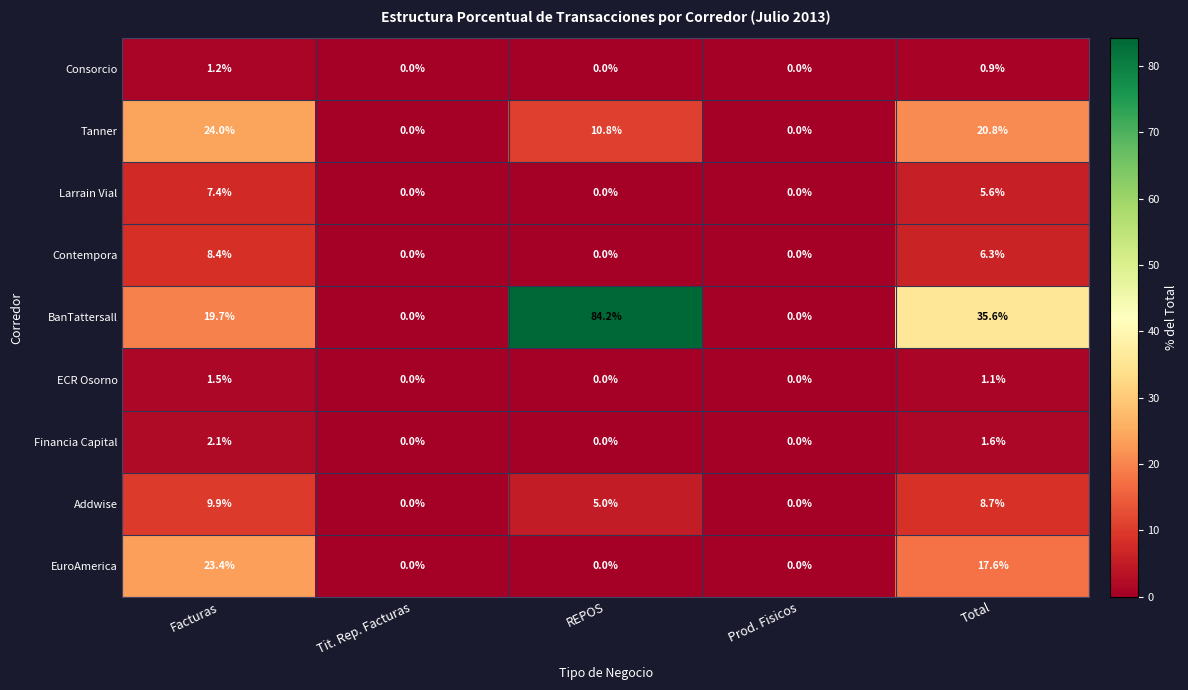

Count the number of categories in the chart.

5